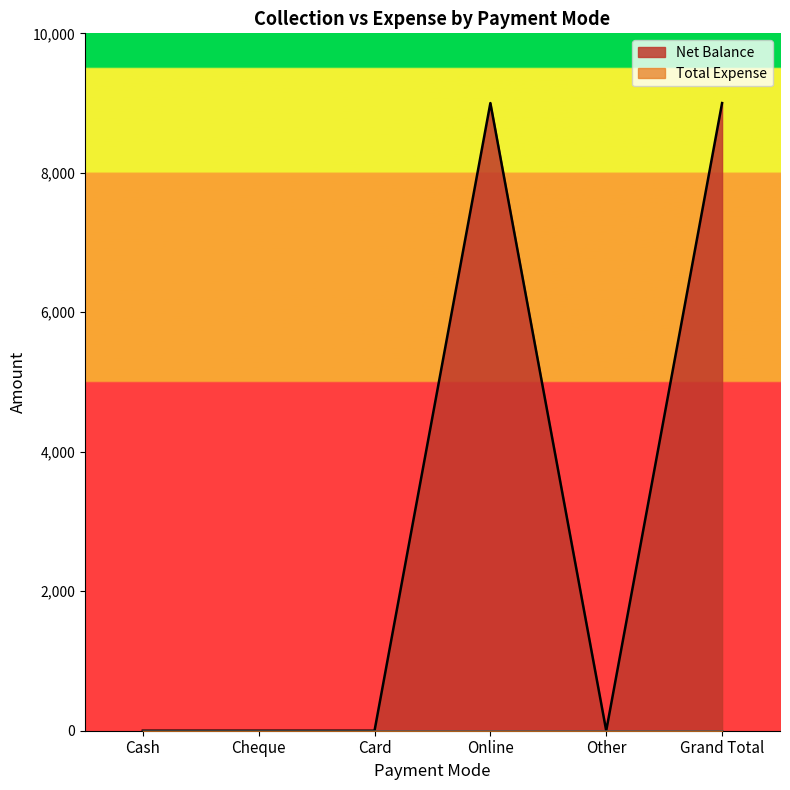

How many lines are shown in the chart?

2